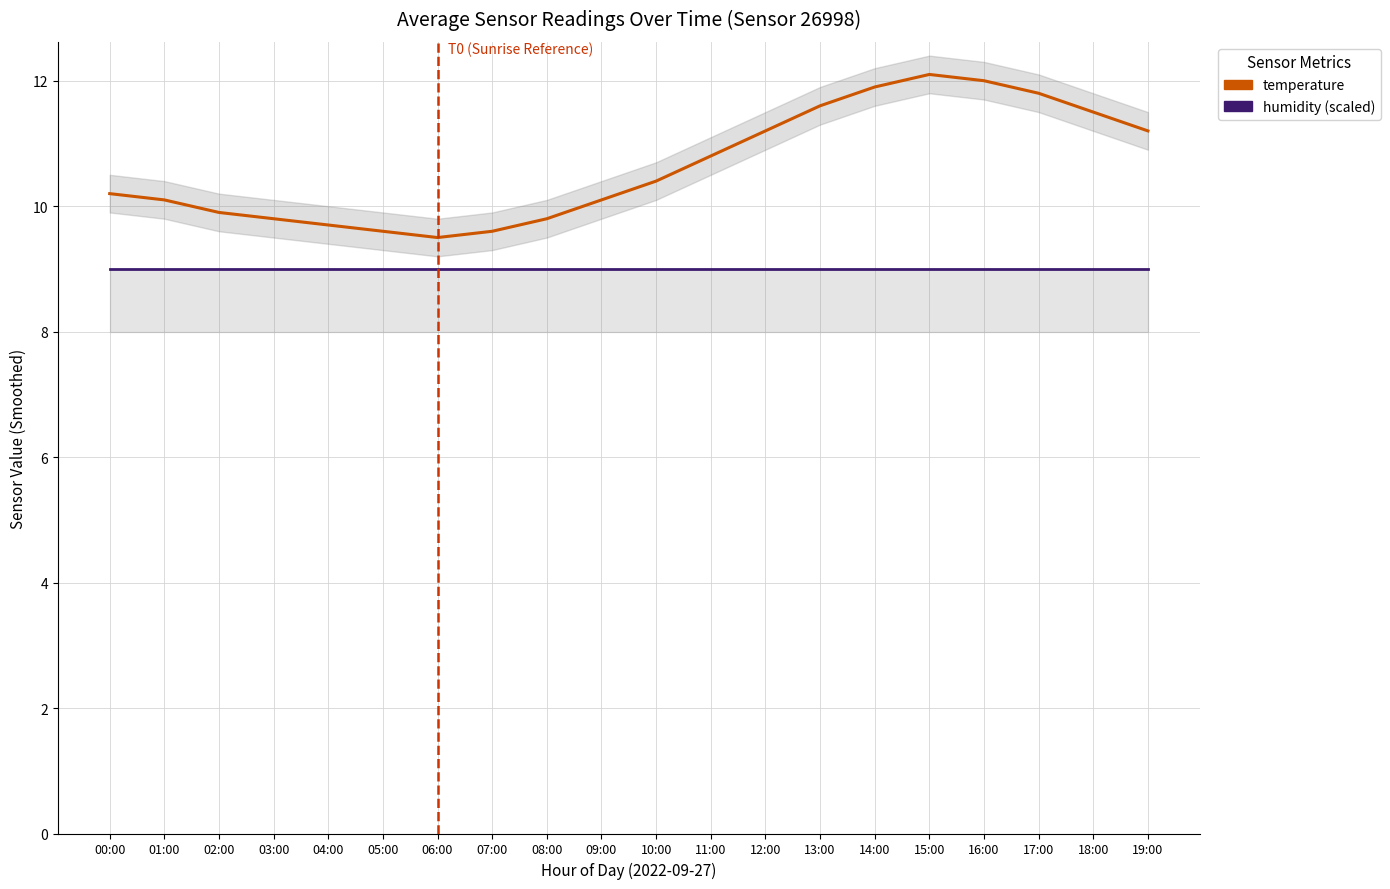

What is the sum of the temperature values at 01:00 and 17:00?

21.9